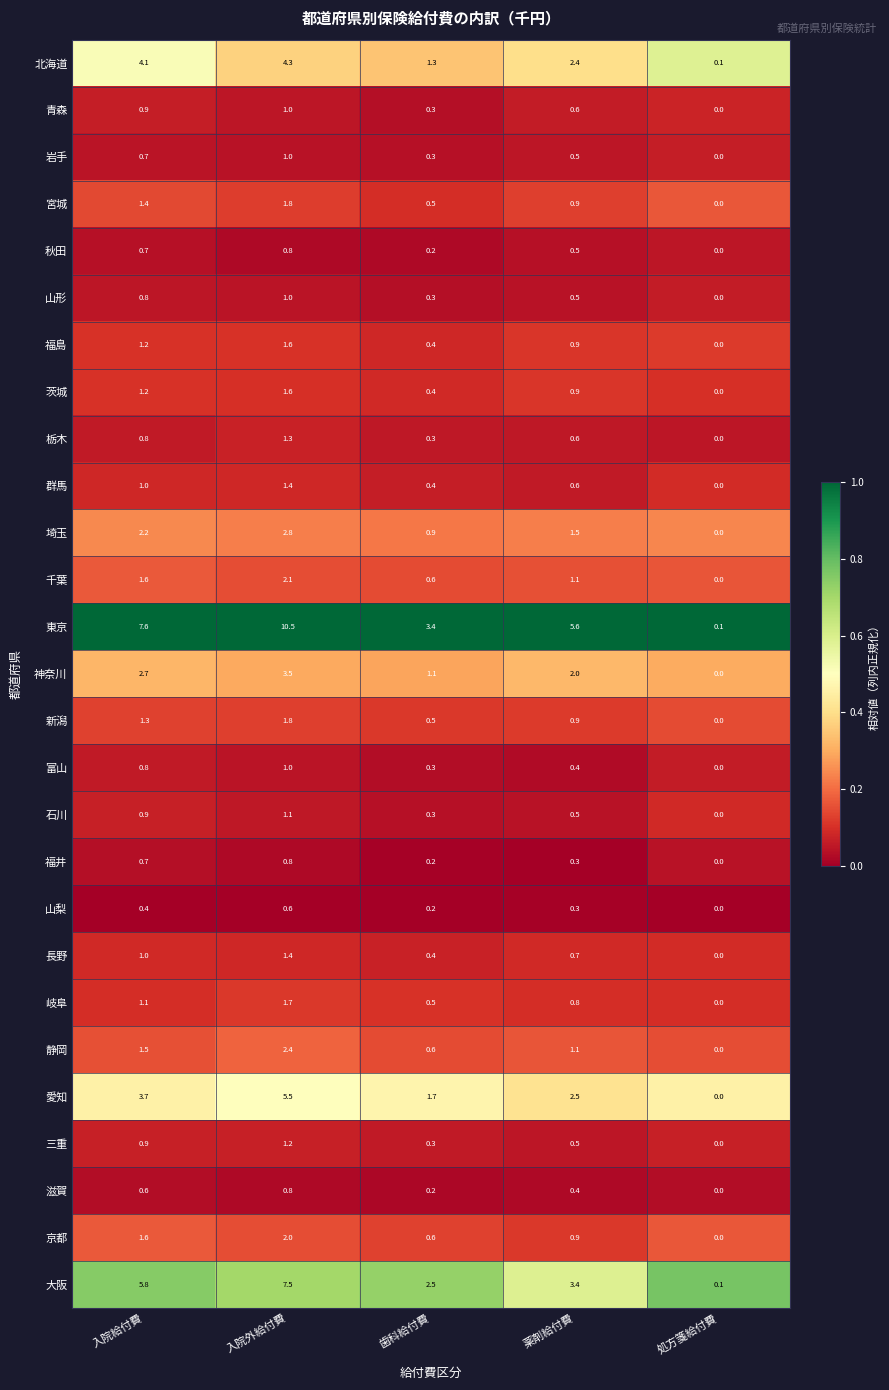

What is the difference between the maximum and minimum values in the 山梨 series?

0.6